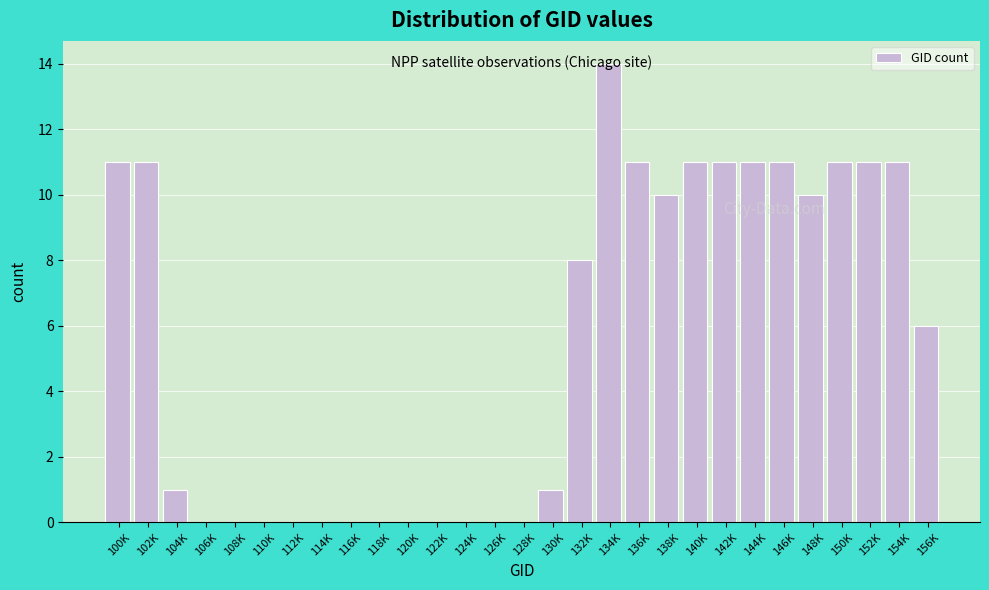

What is the sum of all values?

160